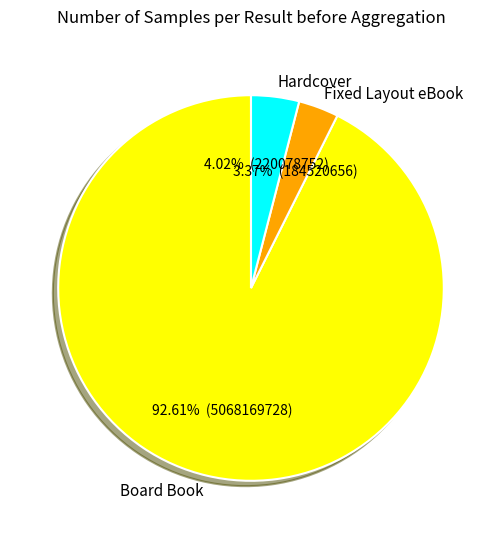

Which category accounts for the majority?

Board Book